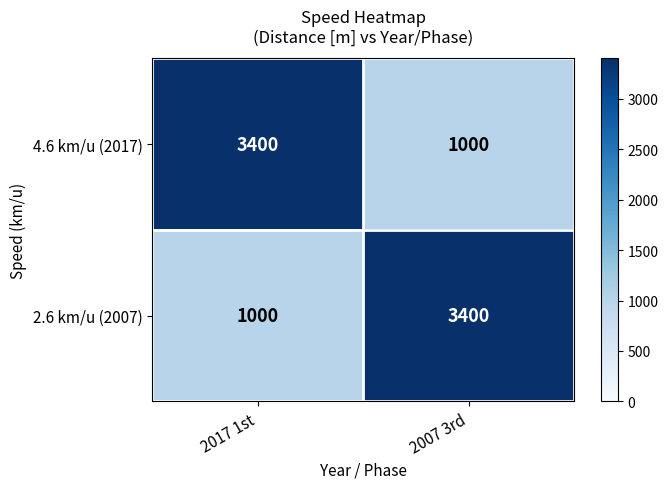

Reading left to right, list all the values displayed in this chart.

4.6 km/u (2017): 2017 1st=3400	2007 3rd=1000
2.6 km/u (2007): 2017 1st=1000	2007 3rd=3400